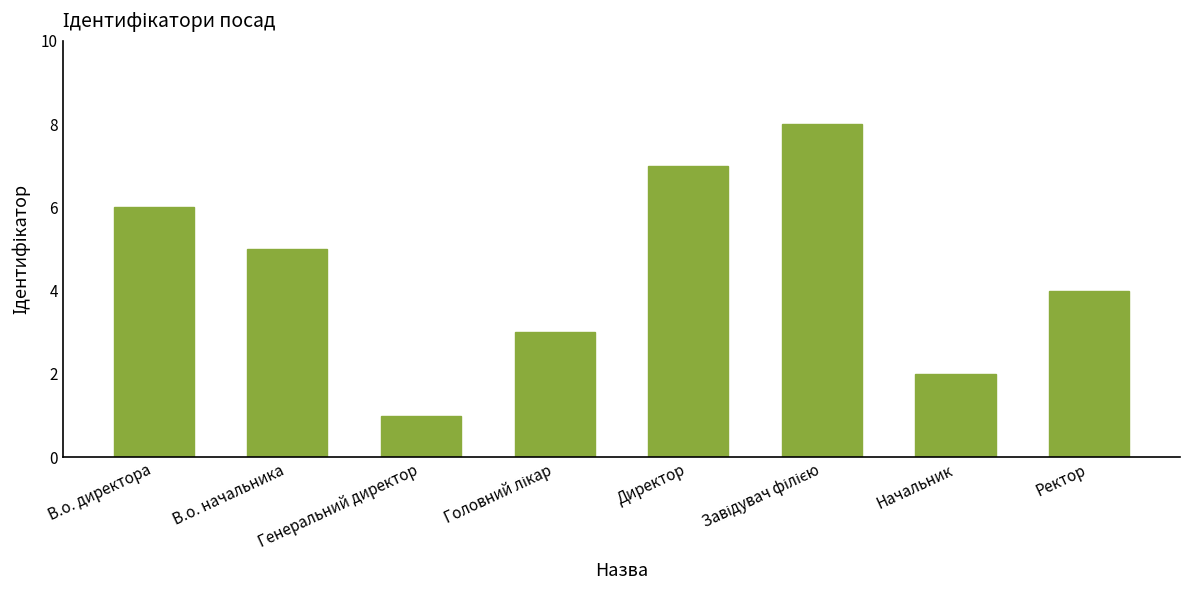

Between Начальник and В.о. директора, which is larger?

В.о. директора